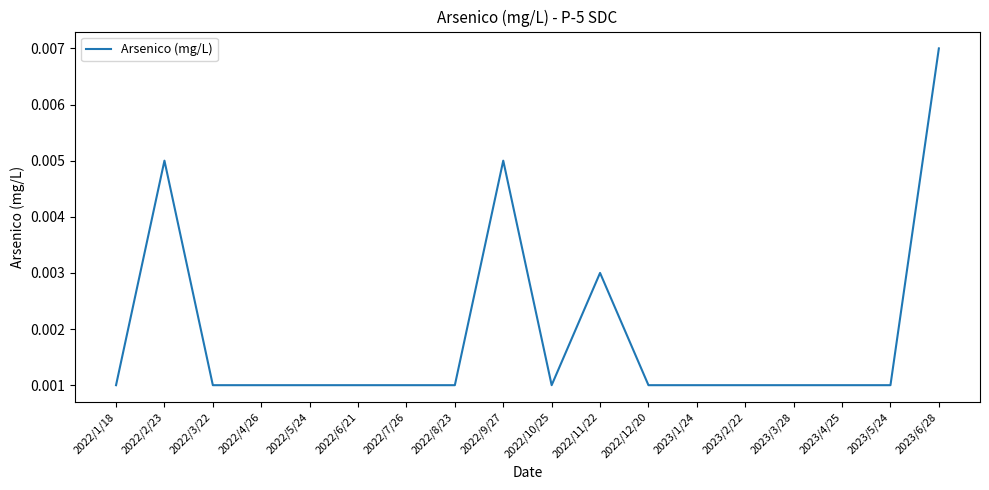

What position from the left is 2022/11/22?

11